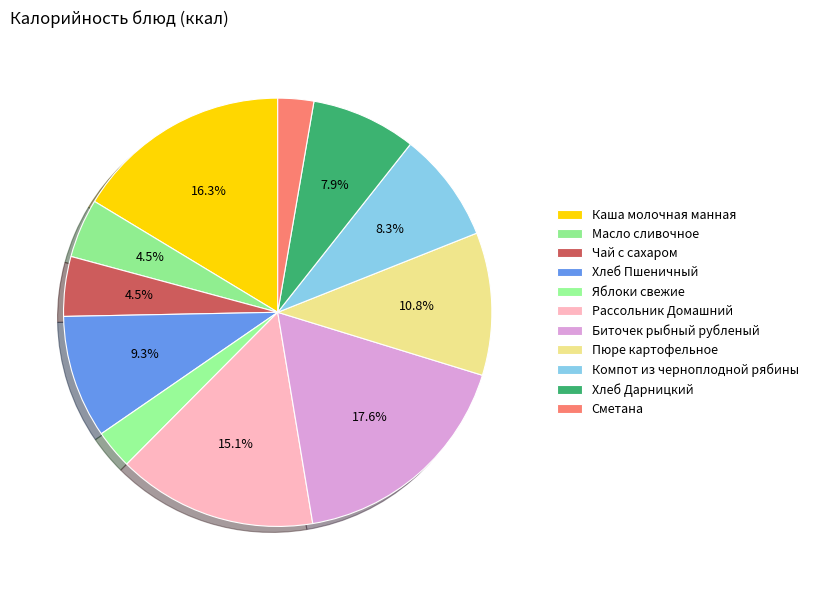

What is the change in value from Чай с сахаром to Рассольник Домашний?

+159.1